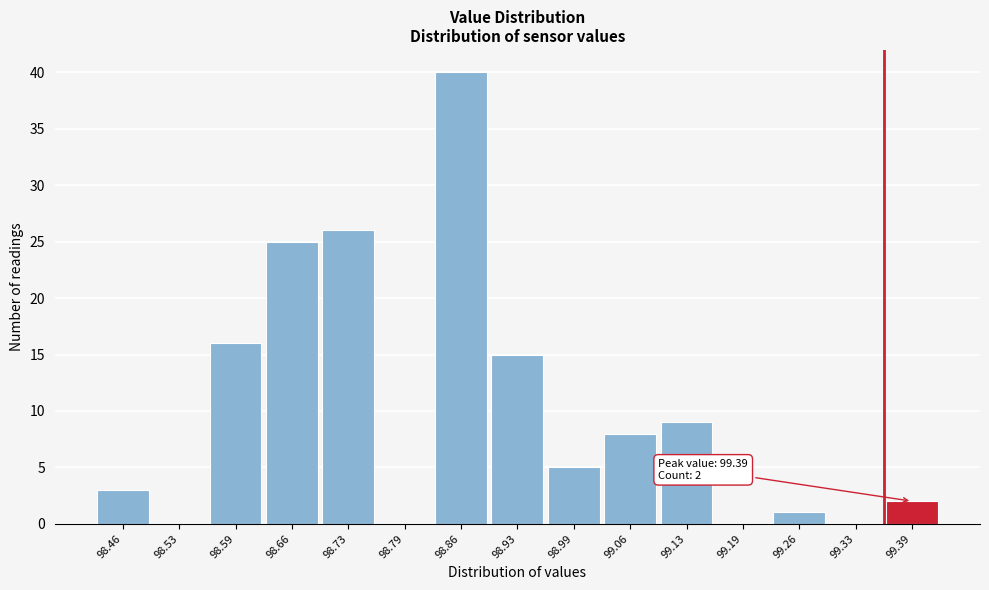

Reading right to left, list all the values displayed in this chart.

99.39=2	99.33=0	99.26=1	99.19=0	99.13=9	99.06=8	98.99=5	98.93=15	98.86=40	98.79=0	98.73=26	98.66=25	98.59=16	98.53=0	98.46=3